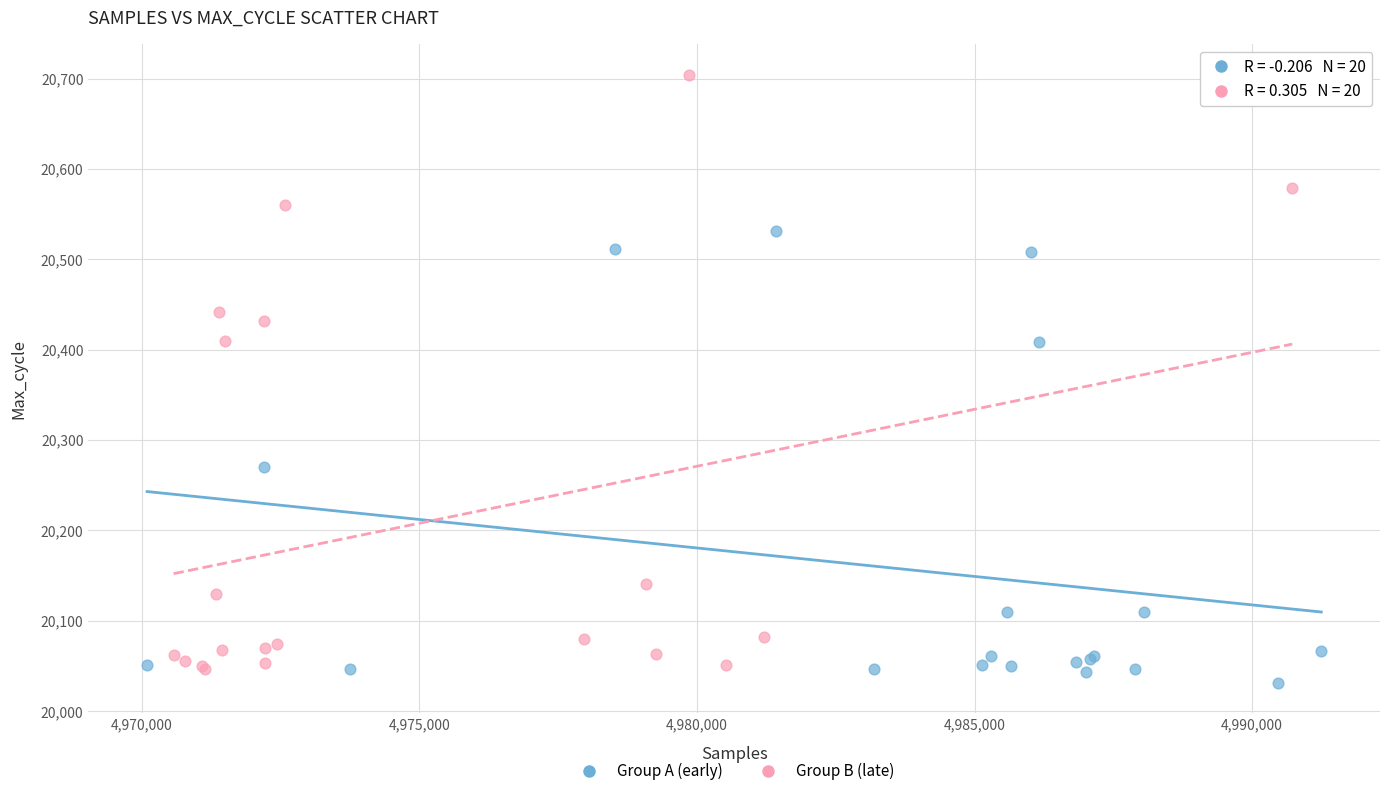

What are all the series names shown in the legend?

Group A (early), Group B (late)